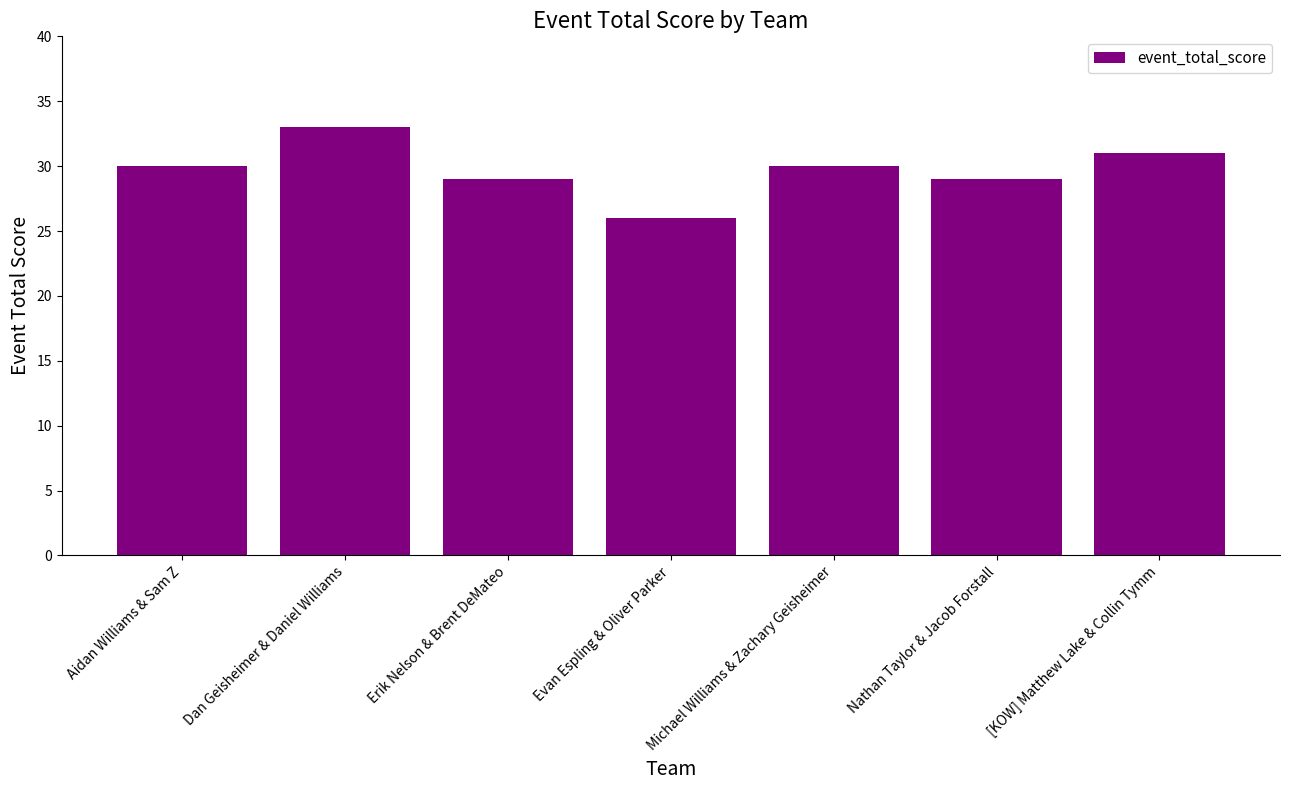

Reading right to left, transcribe all the data shown in this chart.

31	29	30	26	29	33	30